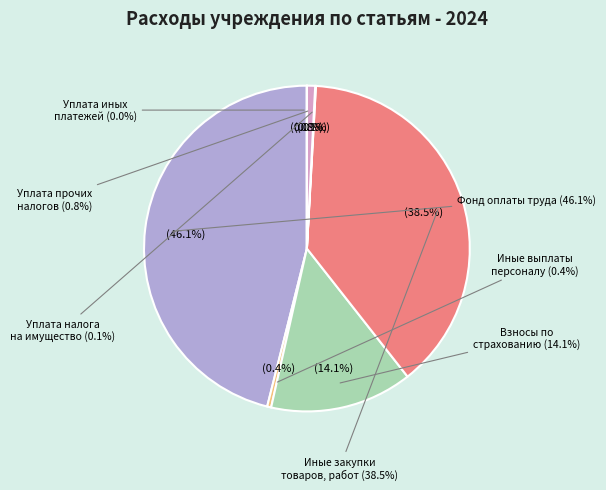

To the nearest percent, what is the average slice percentage?

14%